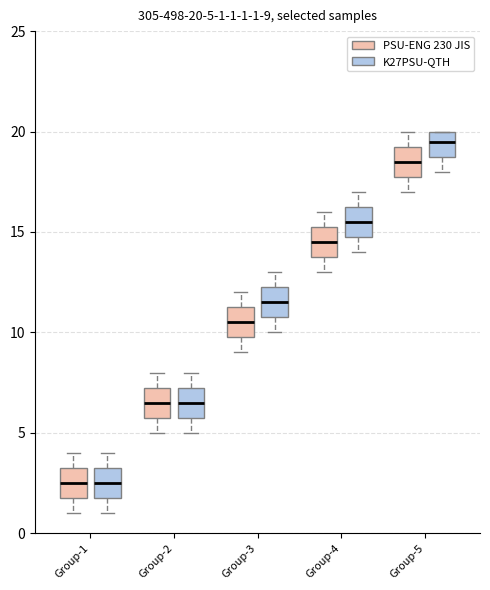

Which box's median line is the highest?

Group-5 (K27PSU-QTH)